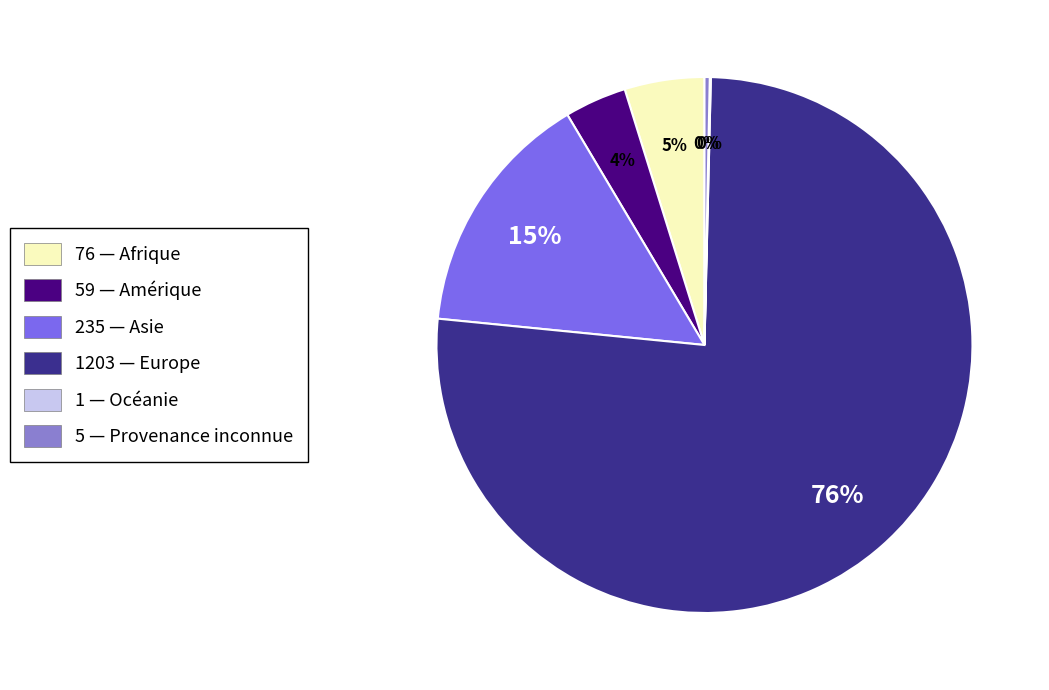

Is there any slice that represents more than half of the pie?

Yes